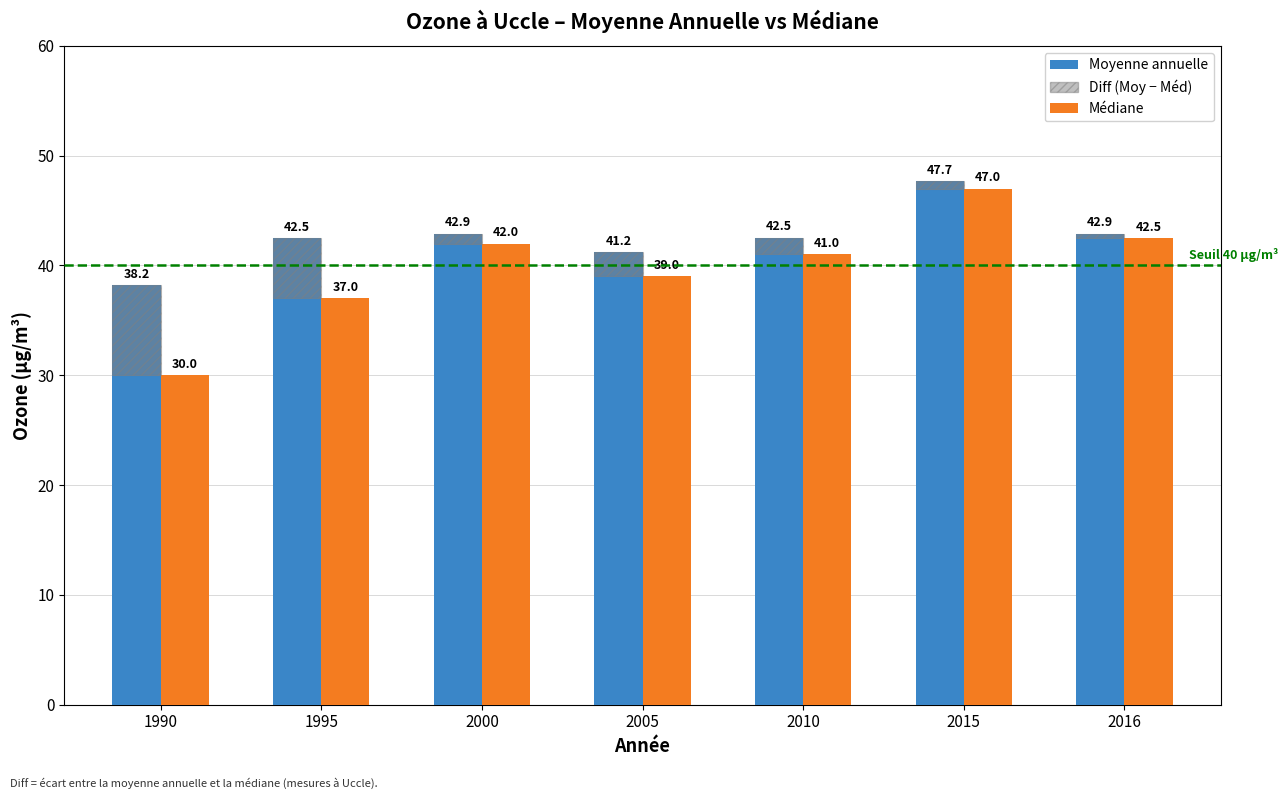

How many data points in Moyenne annuelle are less than 42?

2